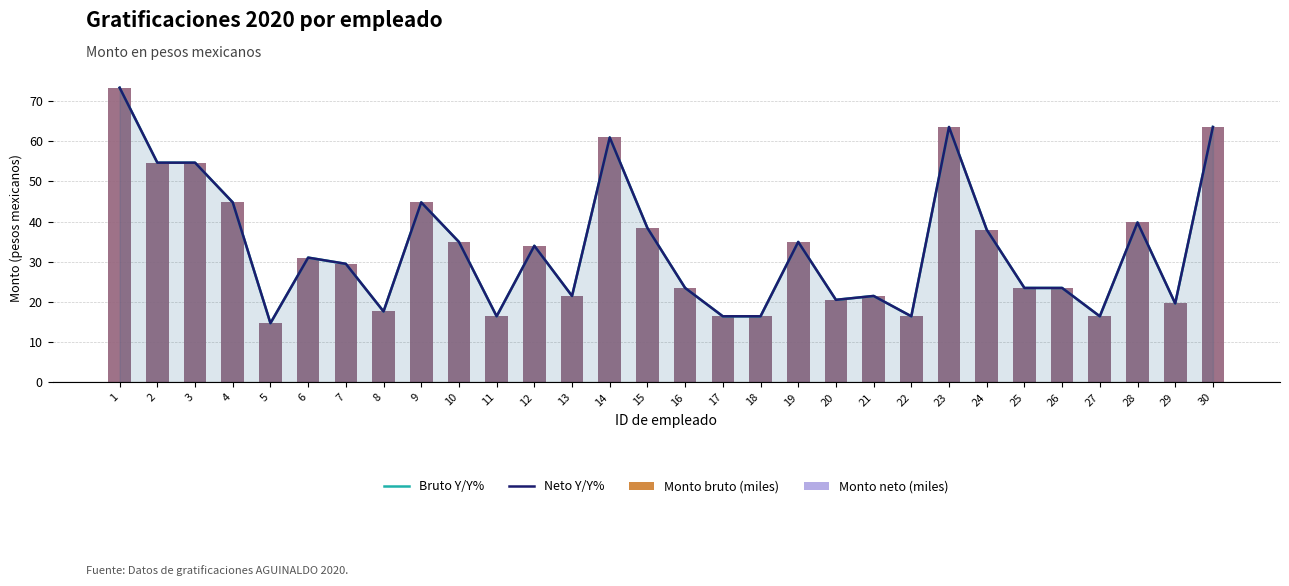

Rank the categories by Bruto Y/Y% value from lowest to highest.

5, 11, 17, 18, 22, 27, 8, 29, 20, 13, 21, 16, 25, 26, 7, 6, 12, 10, 19, 24, 15, 28, 4, 9, 2, 3, 14, 23, 30, 1